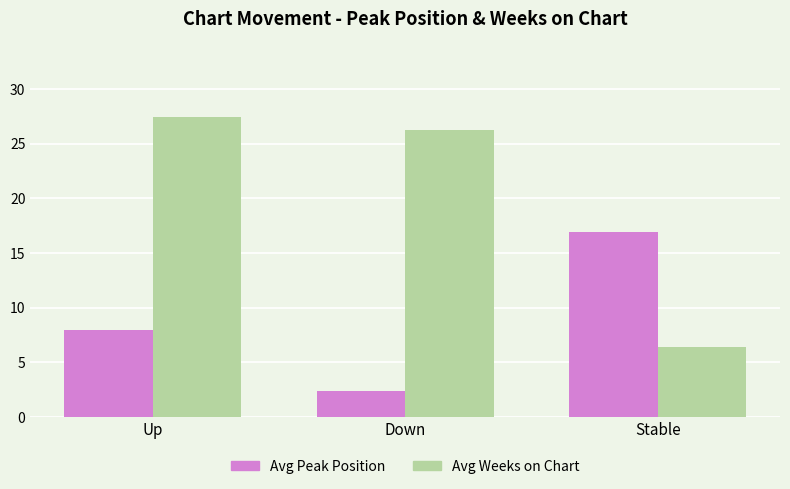

Which series has the widest spread of values?

Avg Weeks on Chart